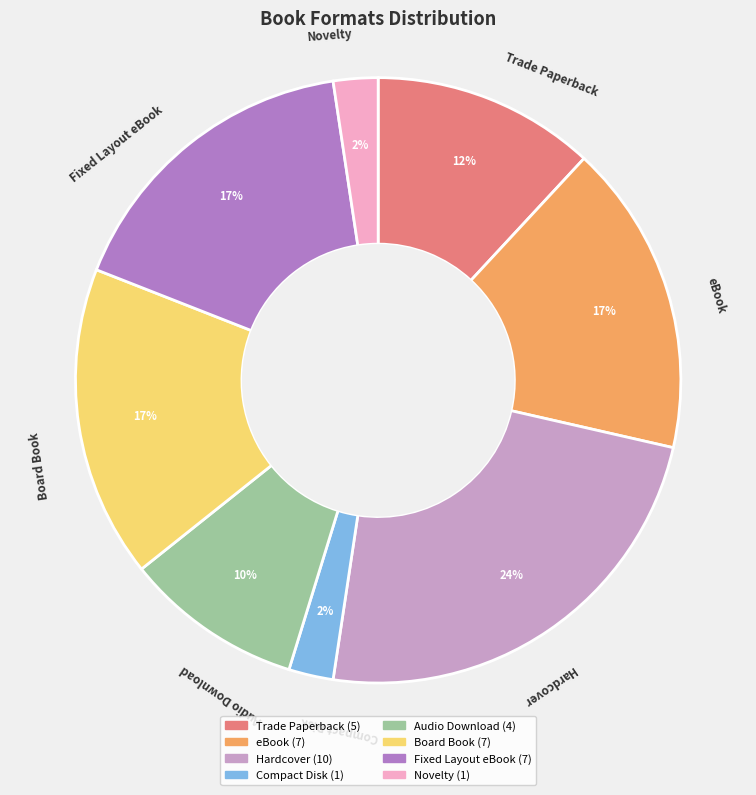

Combined, do Audio Download and Hardcover account for over 50%?

No